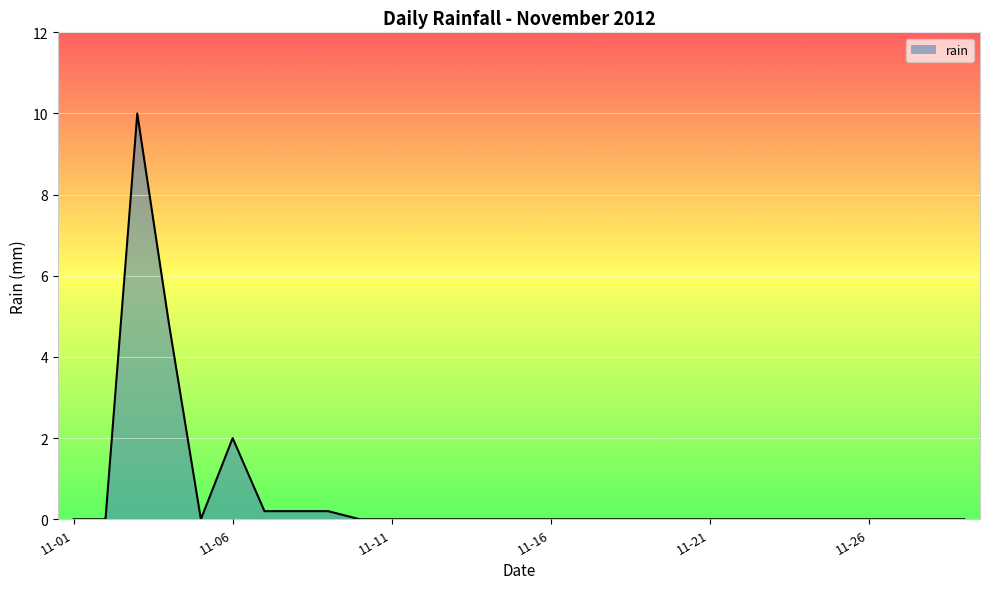

True or false: there are more than 0 points higher than both neighbors.

True